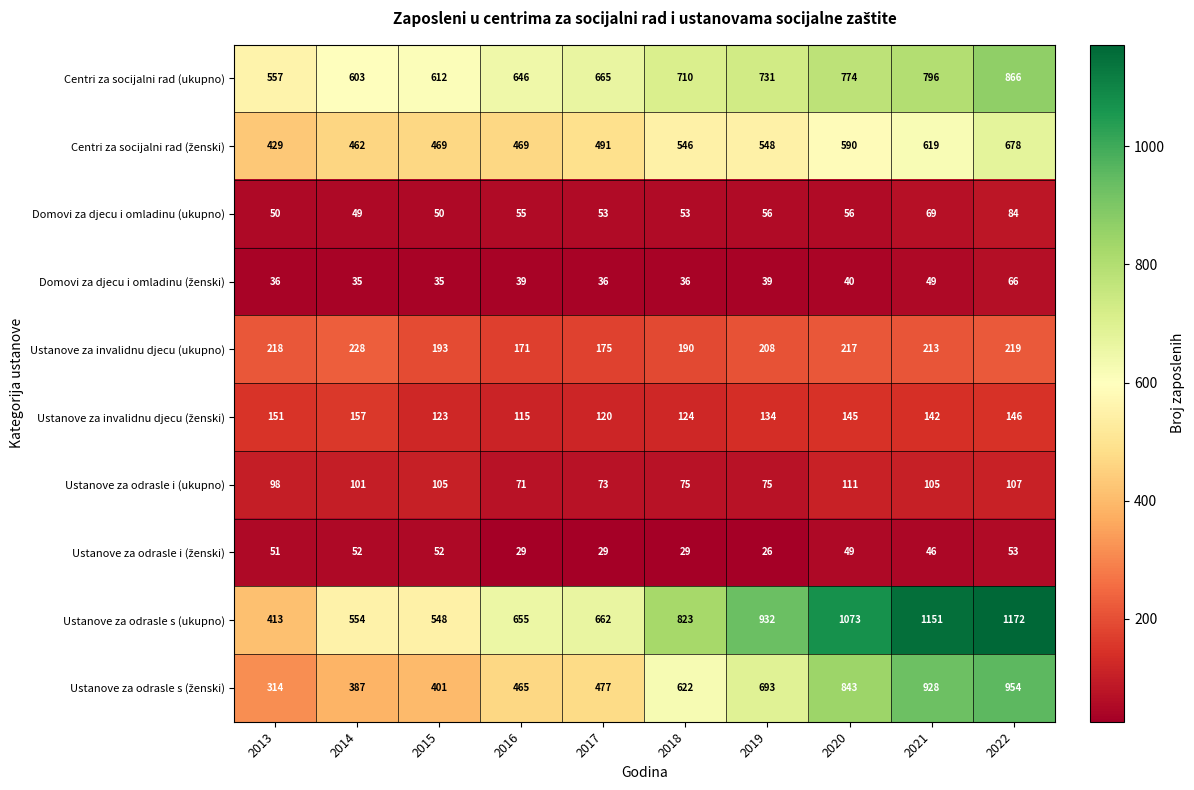

Rank the categories by Centri za socijalni rad (ukupno) value from lowest to highest.

2013, 2014, 2015, 2016, 2017, 2018, 2019, 2020, 2021, 2022